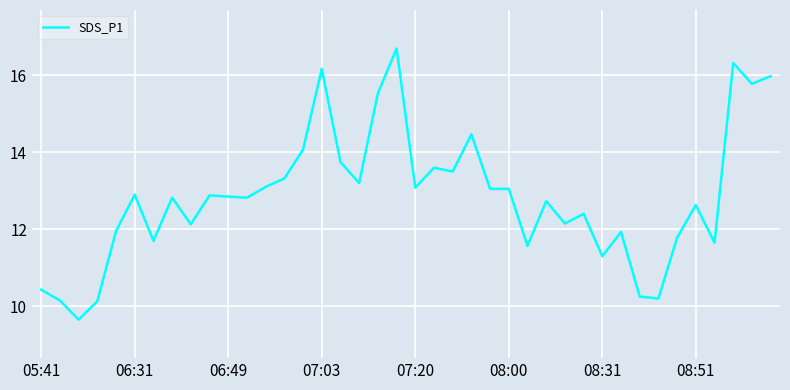

What is the minimum value shown in the chart?

9.7